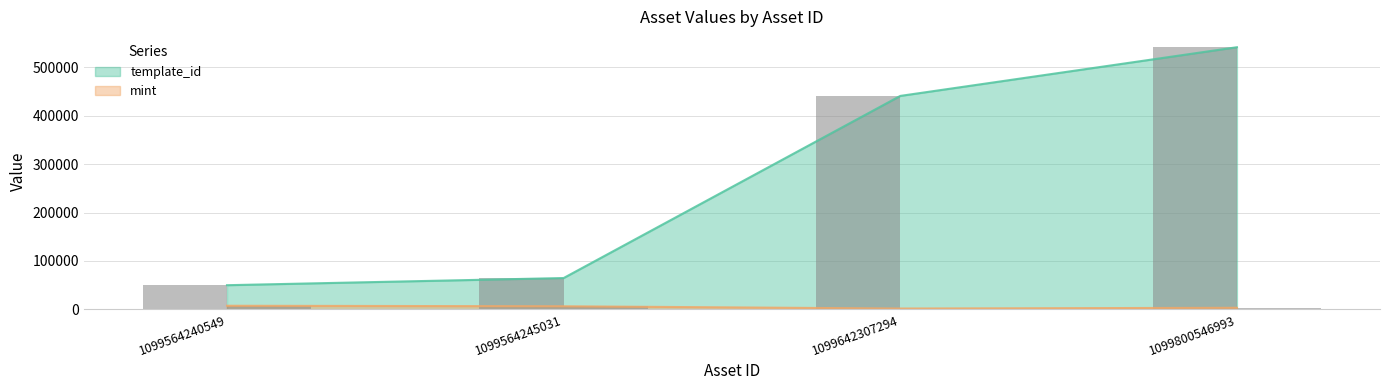

What is the sum of all mint values?

18534